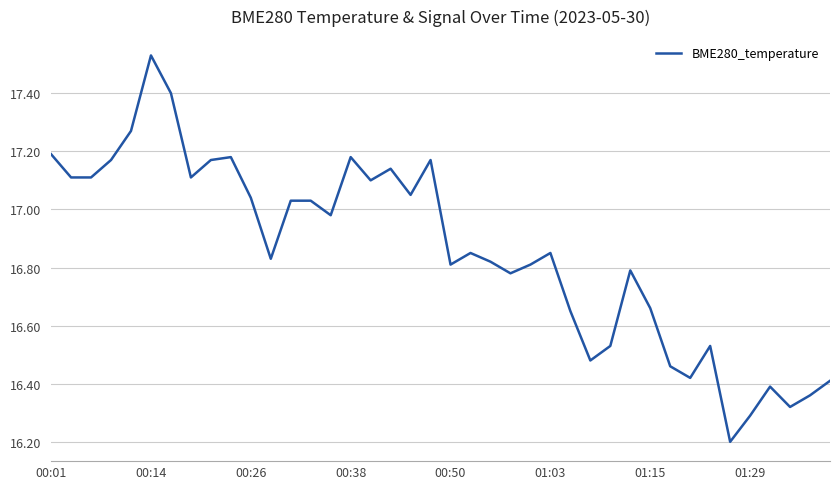

Does the chart have visible grid lines?

Yes